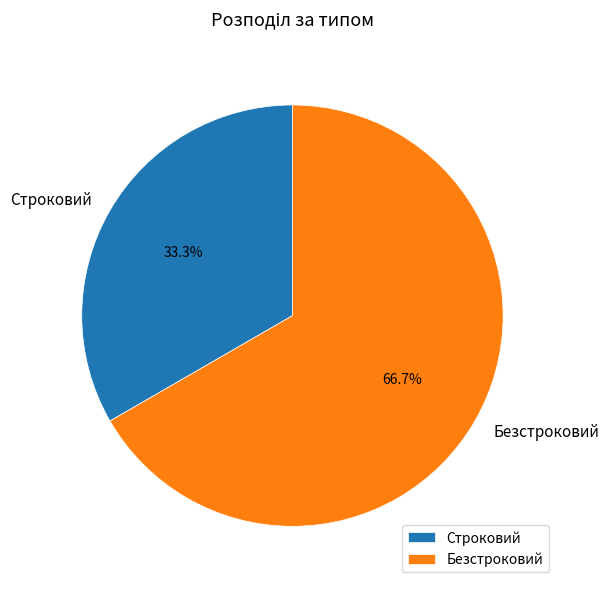

Do Строковий and Безстроковий together represent more than half of the pie?

Yes